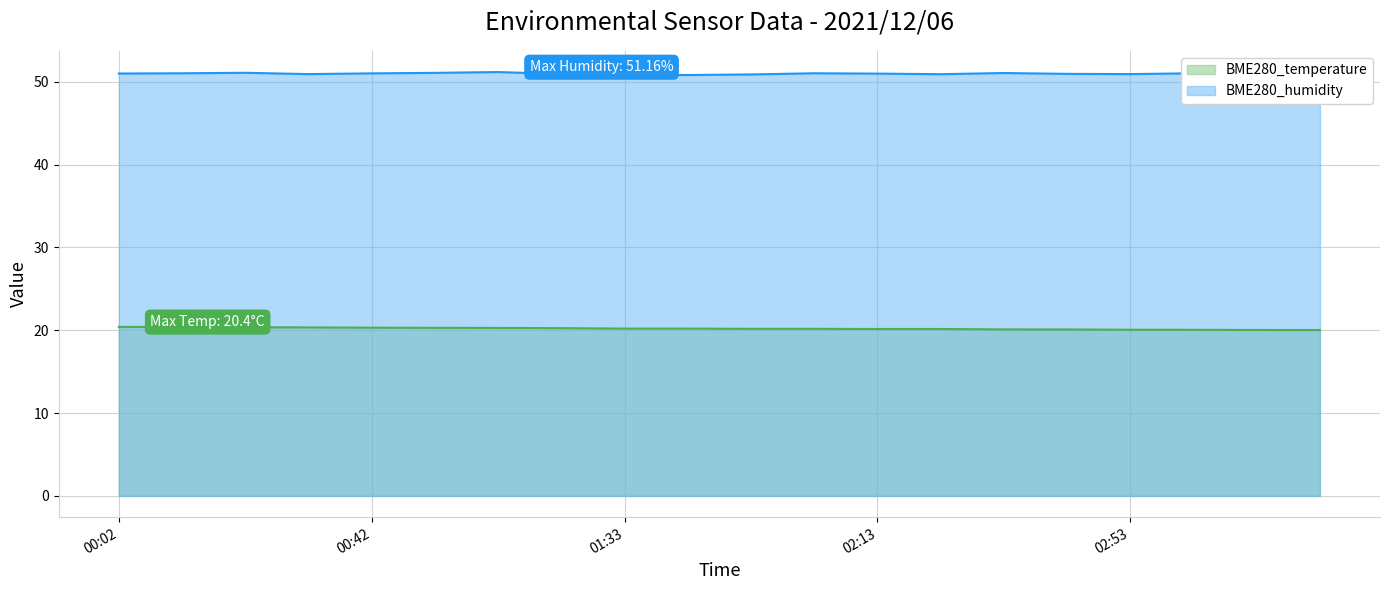

What is the total value across all series at 2021/12/06 02:33?

71.1